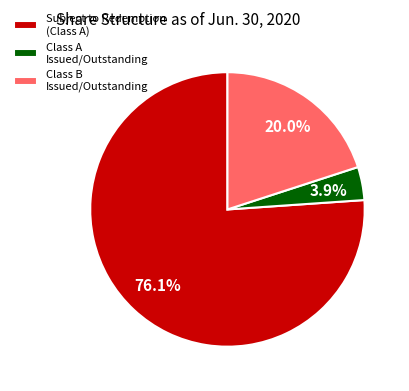

Rank the categories by value from lowest to highest.

Class A Issued/Outstanding, Class B Issued/Outstanding, Subject to Redemption (Class A)